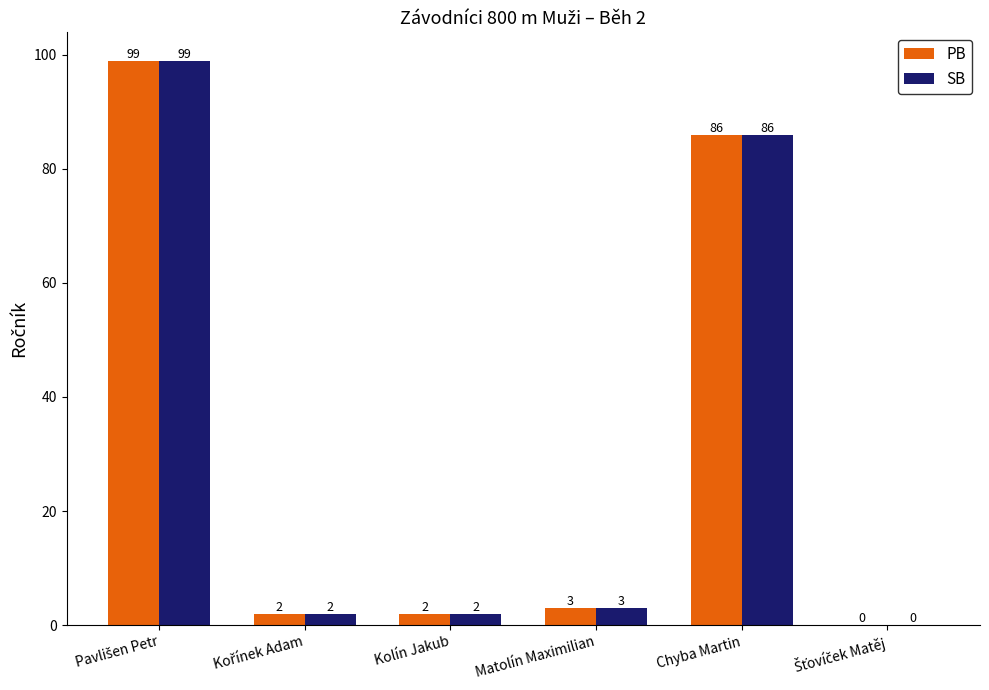

True or false: SB has a value of 3 at Matolín Maximilian.

True